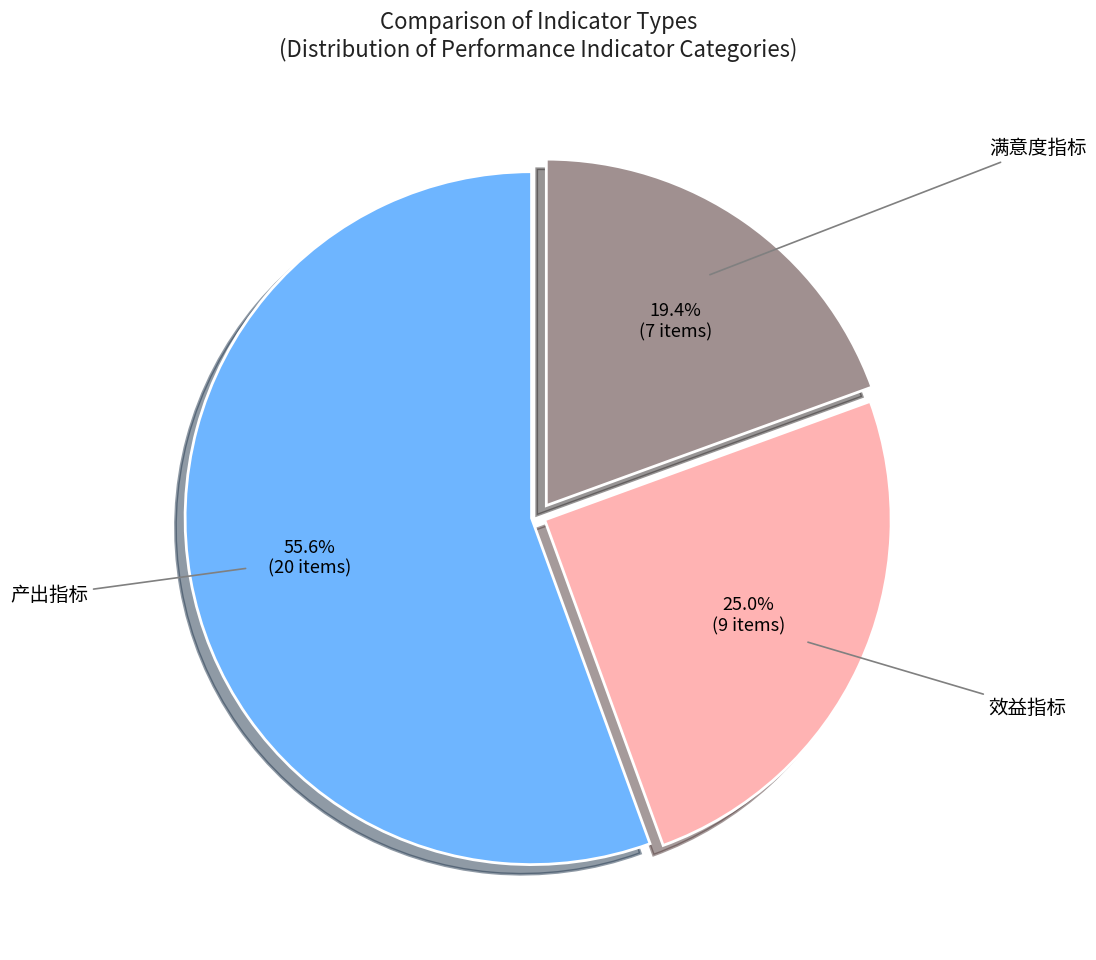

Combined, what portion of the pie is 满意度指标 and 效益指标?

44.4%